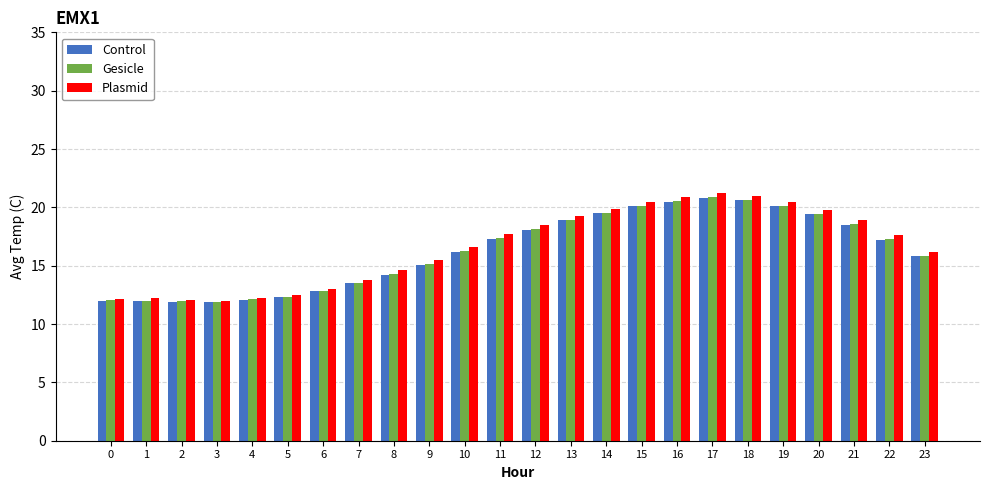

True or false: Gesicle has a value of 12.9 at 14.

False